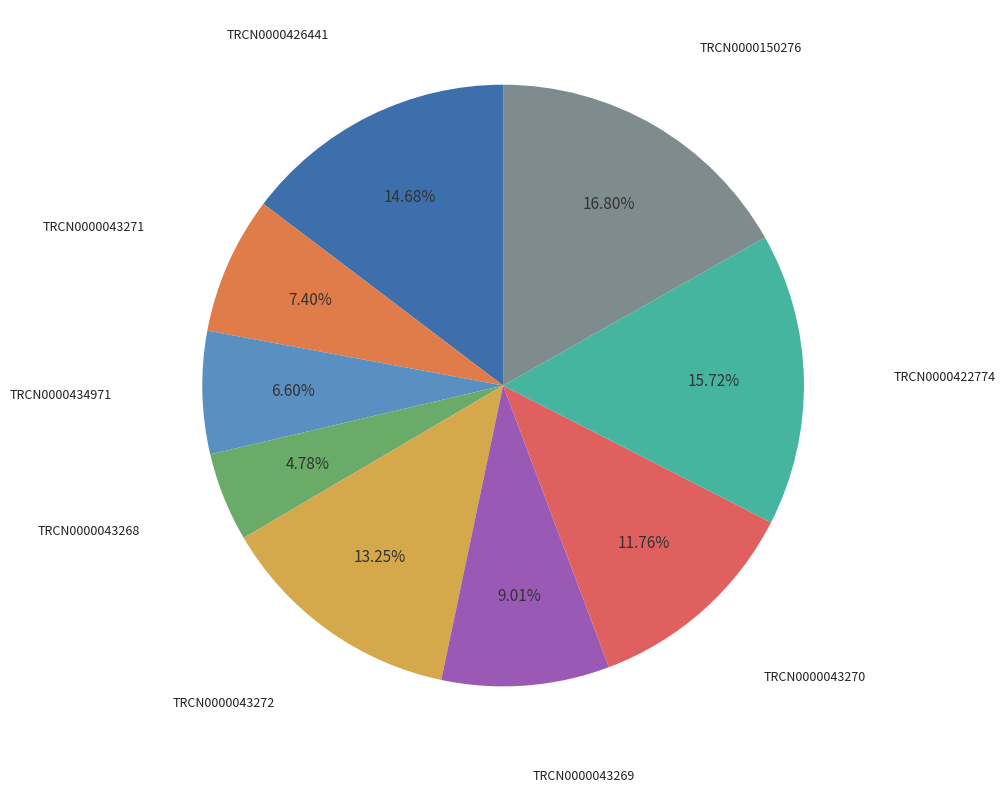

Count the number of slices in the pie.

9